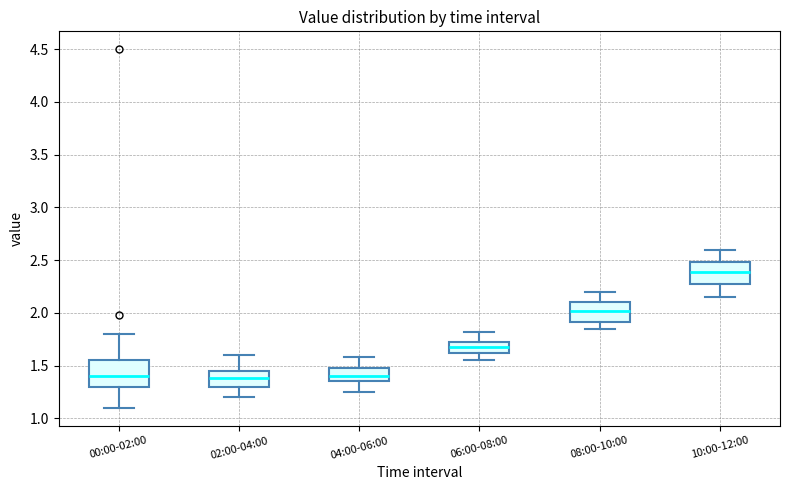

Reading left to right, transcribe this box plot: for each box, give where its median line is, the range the box spans, and where its two whiskers end, as read against the y-axis. The values are not printed on the chart, so give them approximately, as read against the axis.

00:00-02:00: median 1.40, box 1.30 to 1.55, whiskers 1.10 to 1.80
02:00-04:00: median 1.40, box 1.30 to 1.45, whiskers 1.20 to 1.60
04:00-06:00: median 1.40, box 1.35 to 1.50, whiskers 1.25 to 1.60
06:00-08:00: median 1.70, box 1.60 to 1.75, whiskers 1.55 to 1.80
08:00-10:00: median 2.00, box 1.90 to 2.10, whiskers 1.85 to 2.20
10:00-12:00: median 2.40, box 2.25 to 2.50, whiskers 2.15 to 2.60